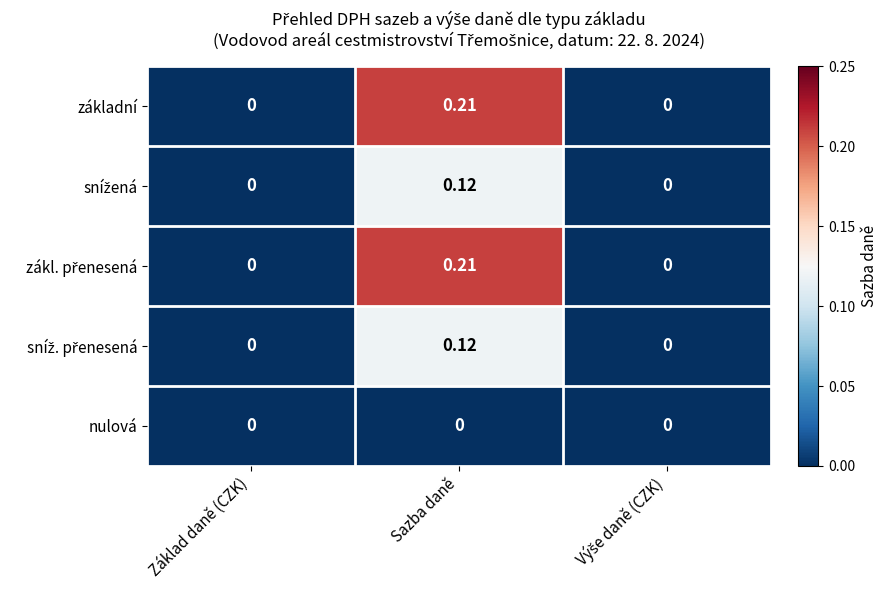

At which label does základní reach its peak?

Sazba daně